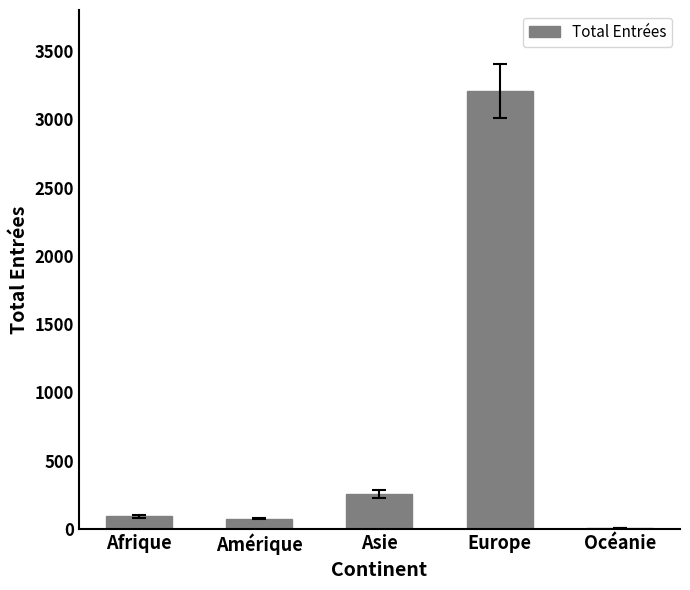

Between Afrique and Océanie, which is larger?

Afrique